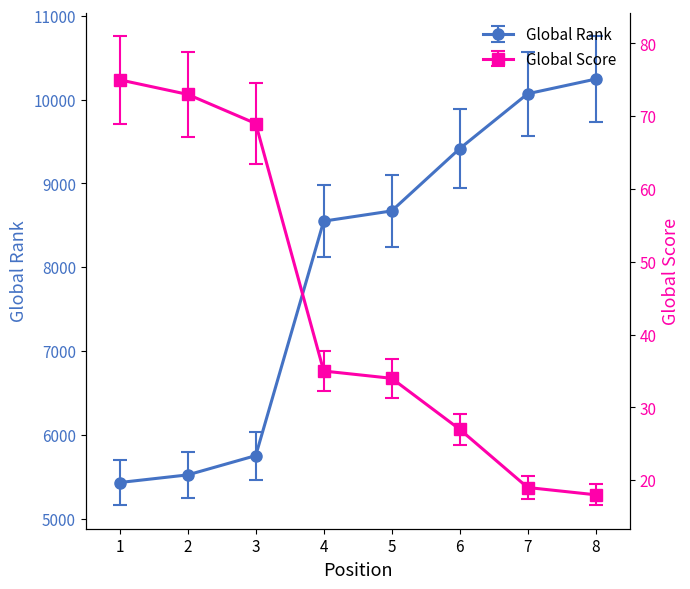

Which series changed the most between 3 and 6?

Global Rank